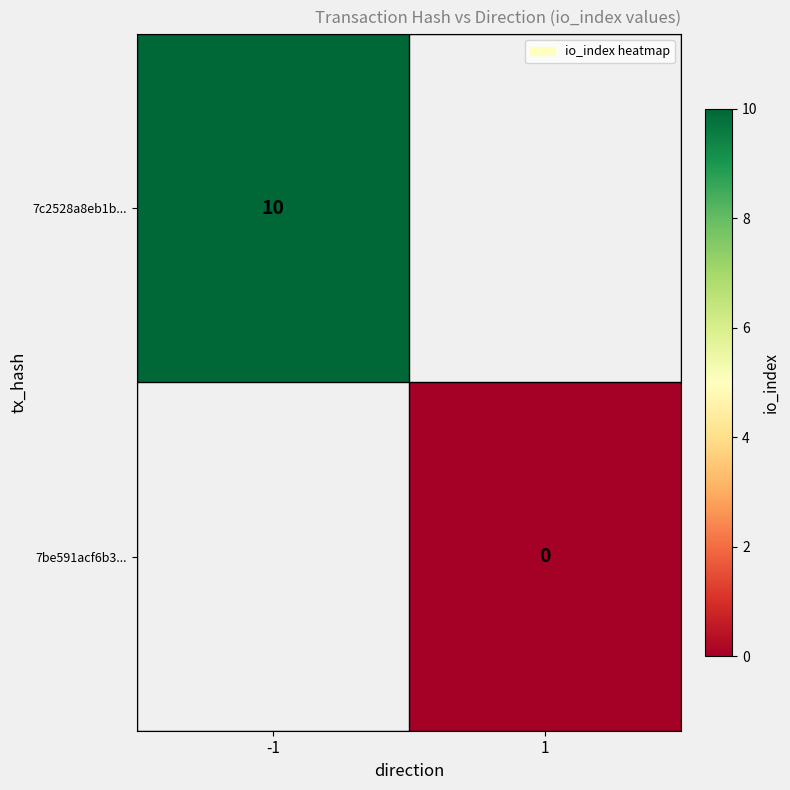

Is the value of 7c2528a8eb1b... at -1 greater than the value of 7be591acf6b3... at 1?

Yes